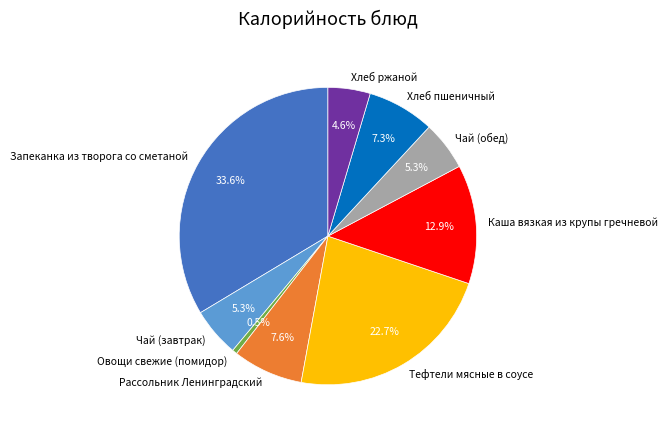

Combined, do Запеканка из творога со сметаной and Чай (завтрак) account for over 50%?

No